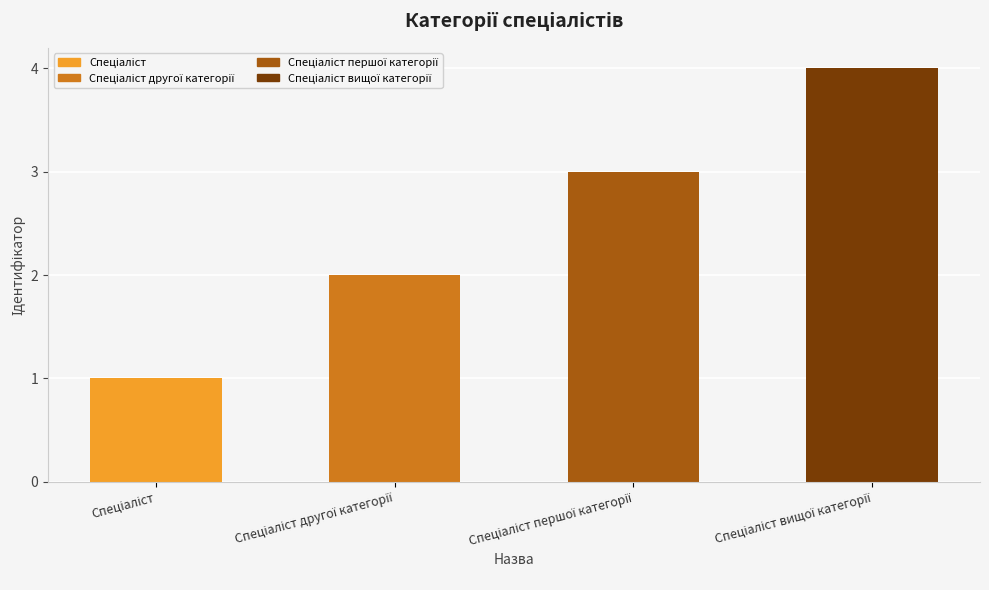

What is the greatest value displayed?

4